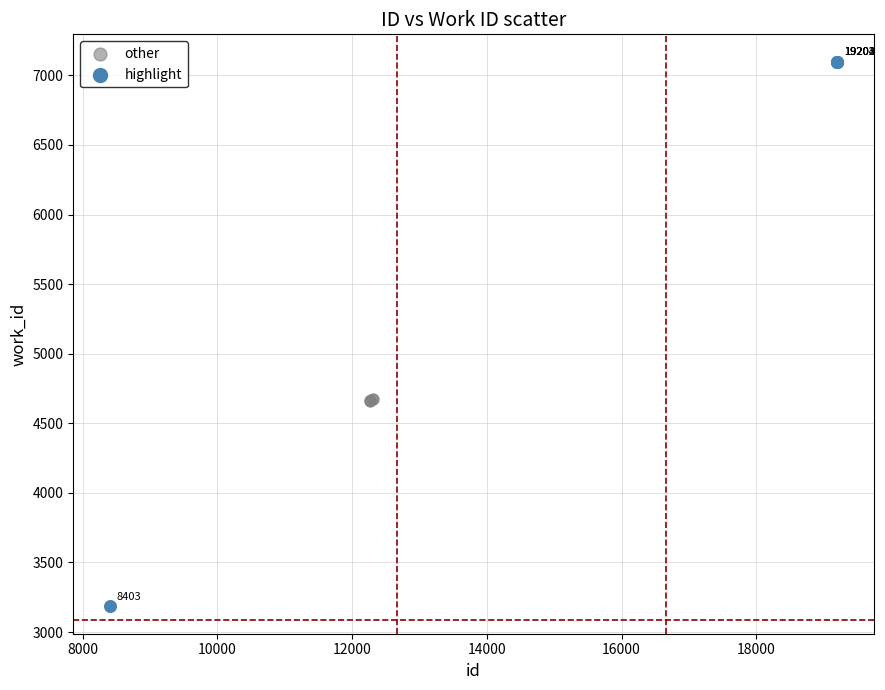

Which series has the widest spread of Y values?

highlight